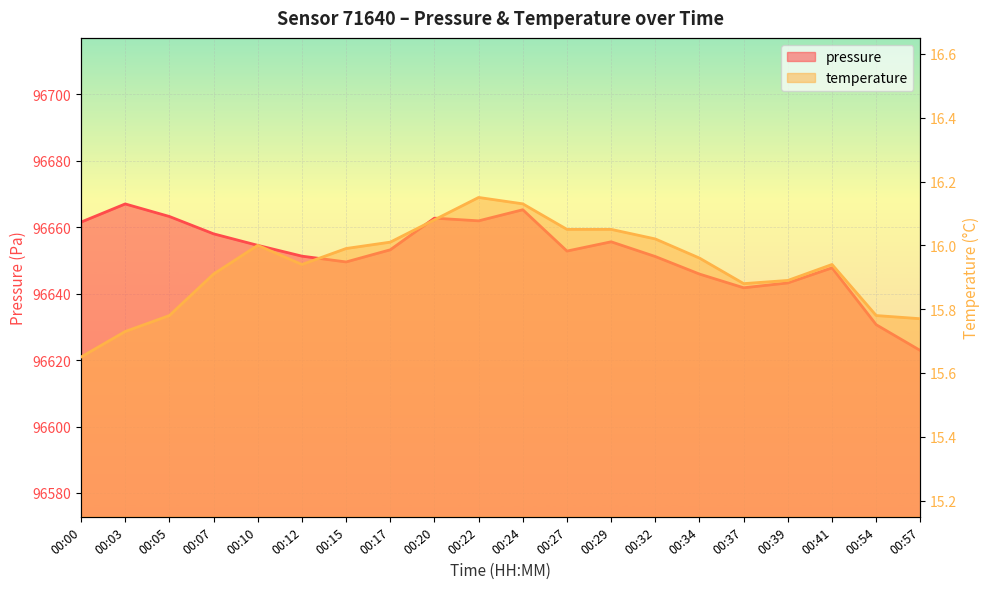

What is the total value across all series at 00:05?

96679.0